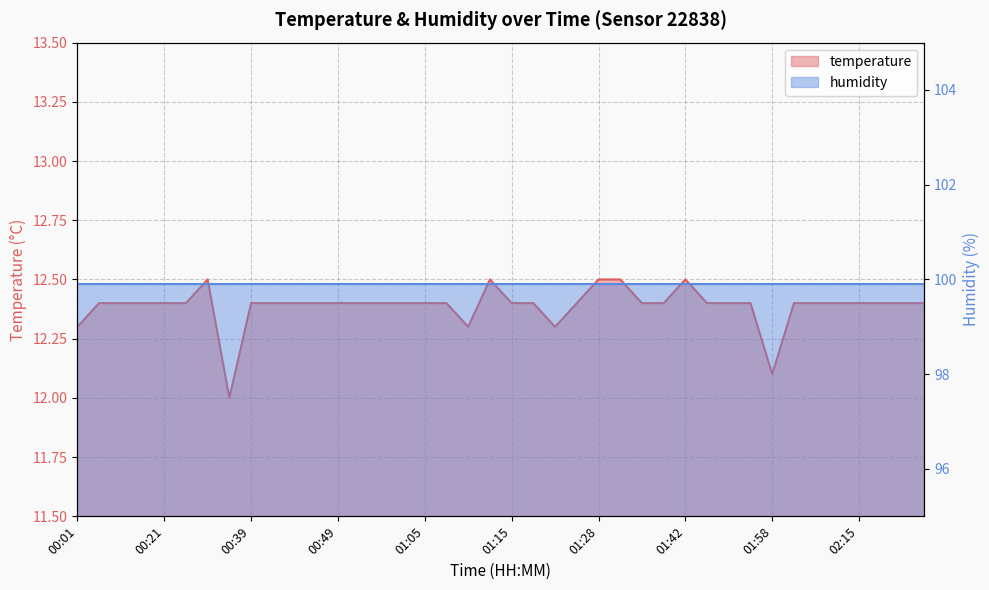

Reading left to right, transcribe all the data shown in this chart.

12.3	12.4	12.4	12.4	12.4	12.4	12.5	12.0	12.4	12.4	12.4	12.4	12.4	12.4	12.4	12.4	12.4	12.4	12.3	12.5	12.4	12.4	12.3	12.4	12.5	12.5	12.4	12.4	12.5	12.4	12.4	12.4	12.1	12.4	12.4	12.4	12.4	12.4	12.4	12.4